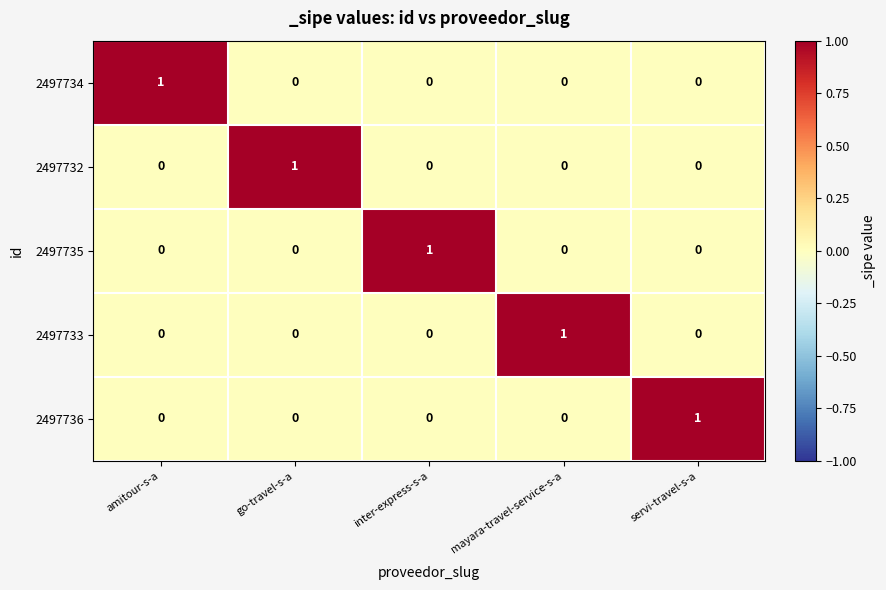

Is it true that 2497735 equals 0 at amitour-s-a?

True